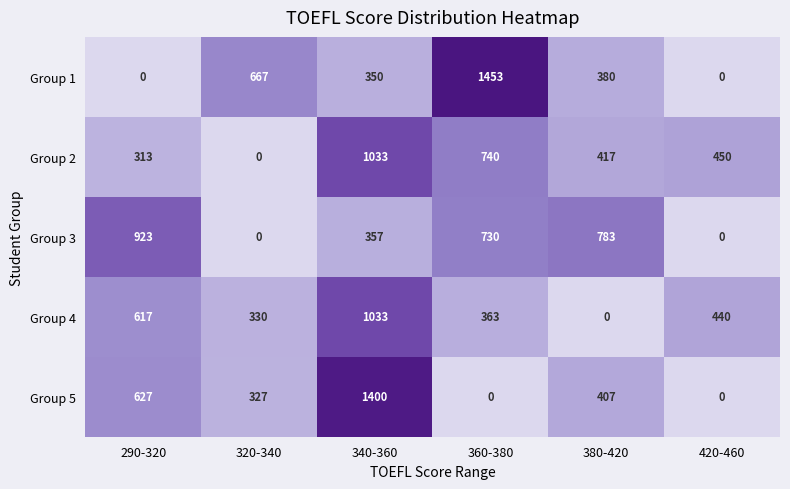

Reading left to right, extract all data points from this chart.

Group 1: 290-320=0	320-340=667	340-360=350	360-380=1453	380-420=380	420-460=0
Group 2: 290-320=313	320-340=0	340-360=1033	360-380=740	380-420=417	420-460=450
Group 3: 290-320=923	320-340=0	340-360=357	360-380=730	380-420=783	420-460=0
Group 4: 290-320=617	320-340=330	340-360=1033	360-380=363	380-420=0	420-460=440
Group 5: 290-320=627	320-340=327	340-360=1400	360-380=0	380-420=407	420-460=0